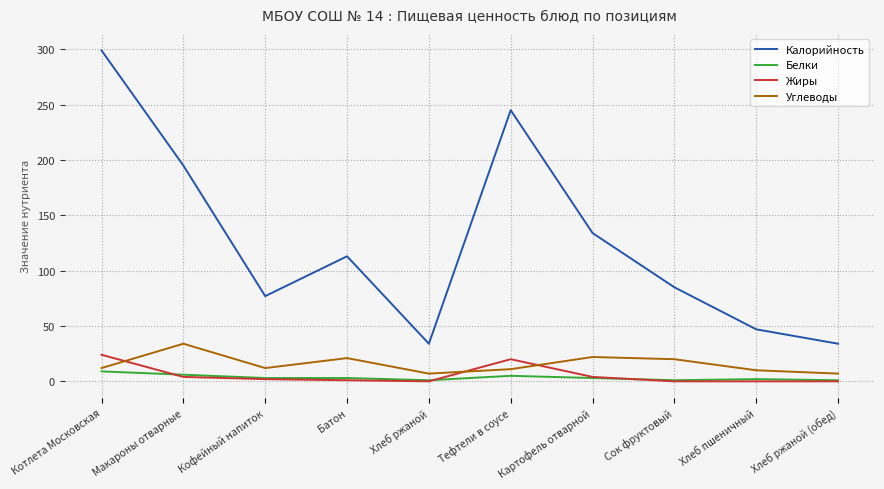

At which category does the chart reach its peak across all series?

Котлета Московская